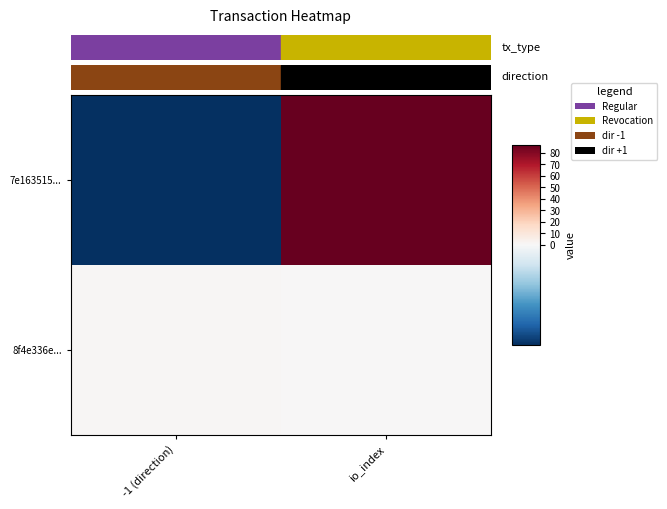

How many series are shown in this chart?

2